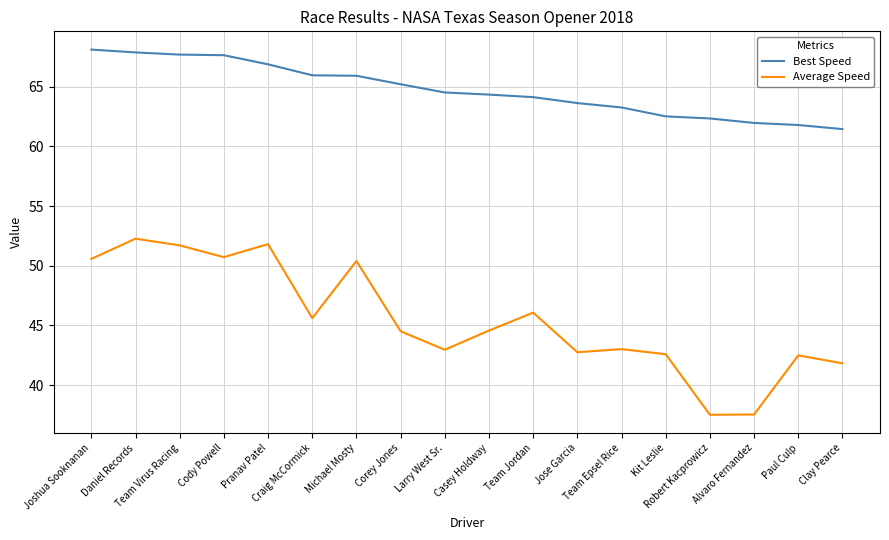

Rank the series by their average value, from highest to lowest.

Best Speed, Average Speed